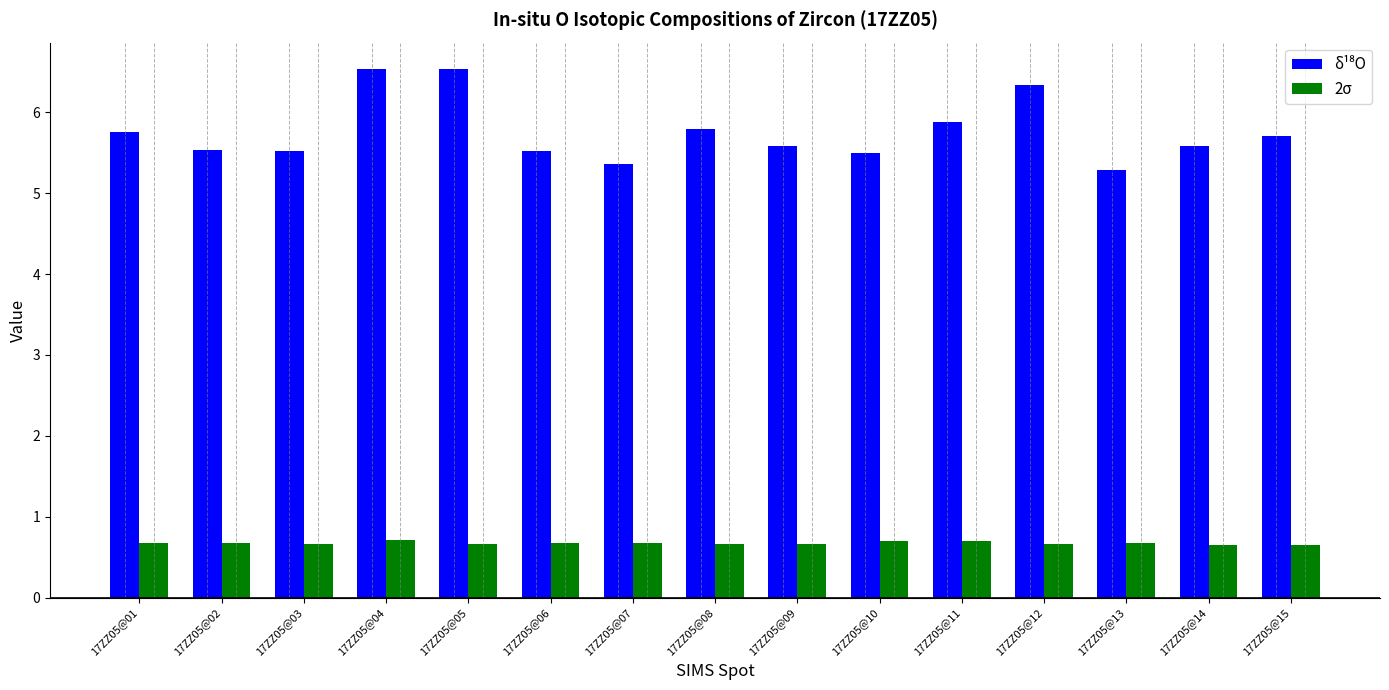

What is the difference between the highest and lowest values at 17ZZ05@05?

5.9